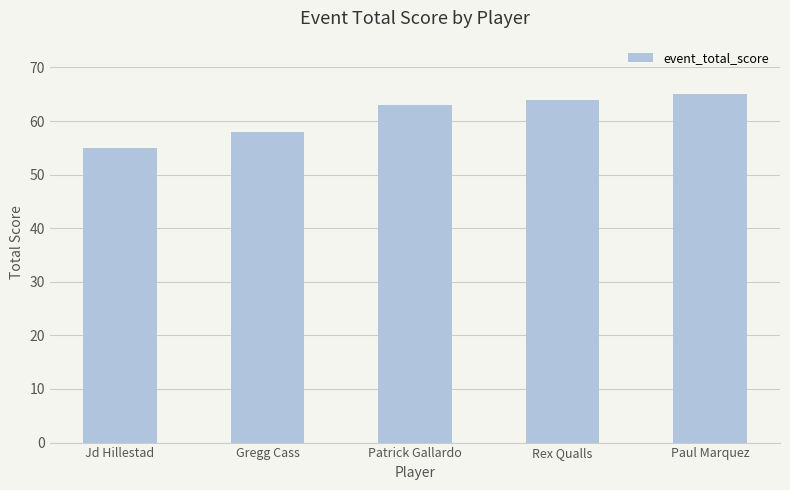

How many categories are shown in the chart?

5